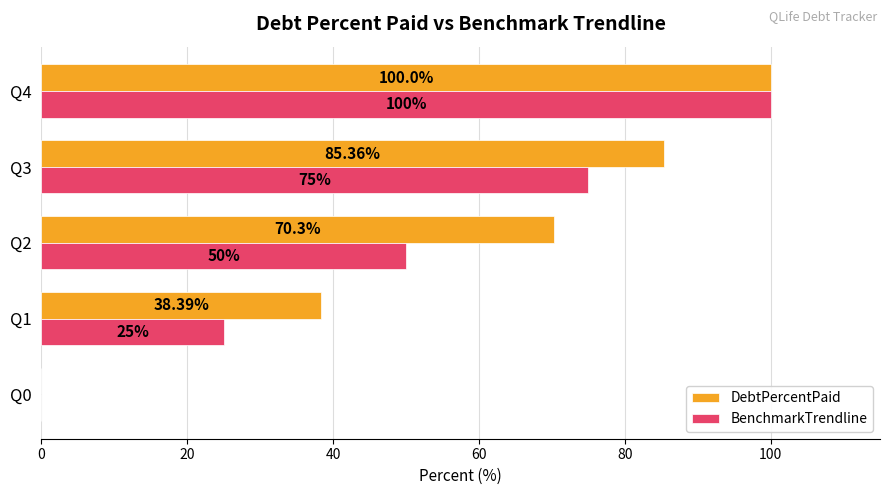

How many series are shown in this chart?

2